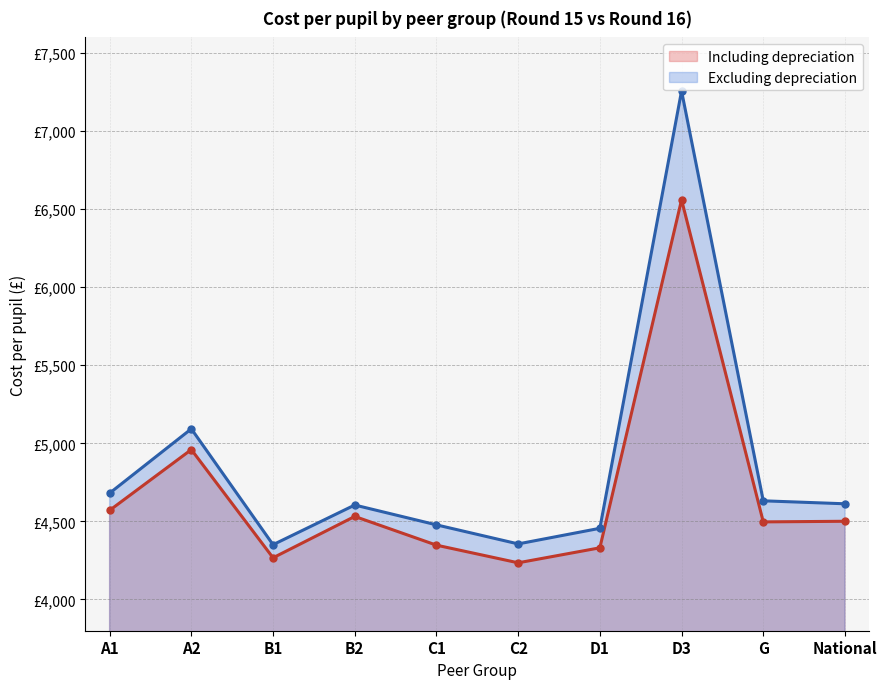

True or false: Including depreciation and Excluding depreciation intersect in this chart.

False